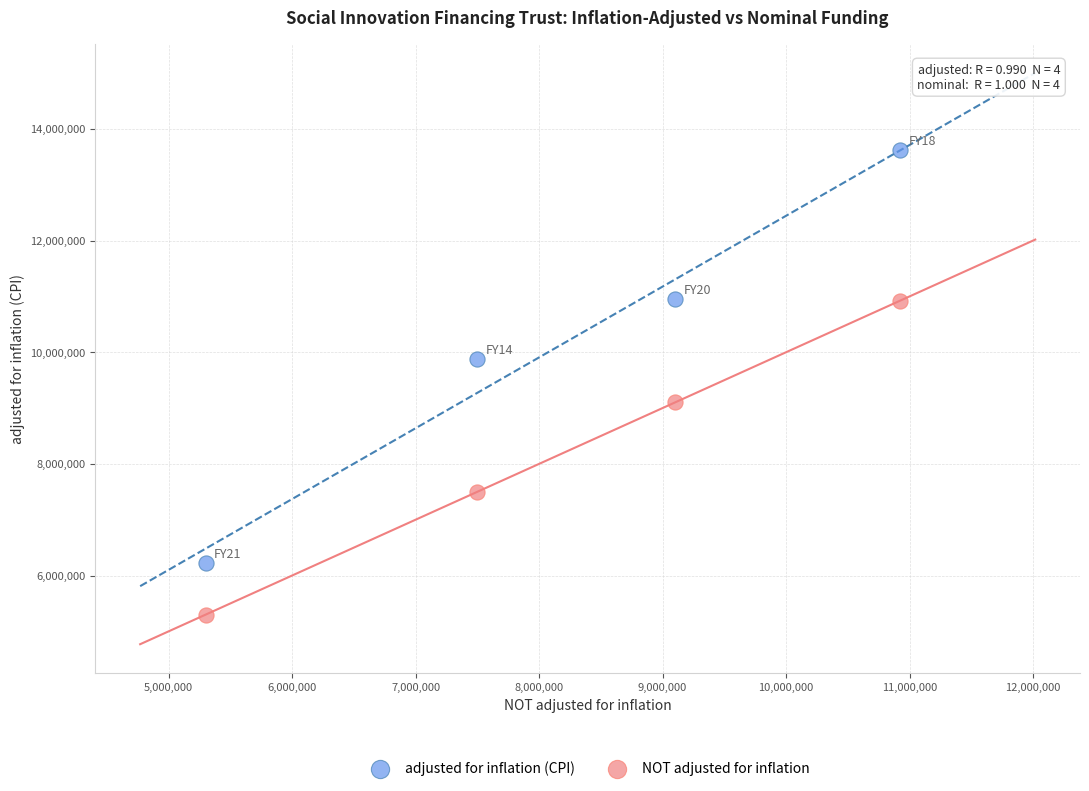

What are all the series names shown in the legend?

adjusted for inflation (CPI), NOT adjusted for inflation